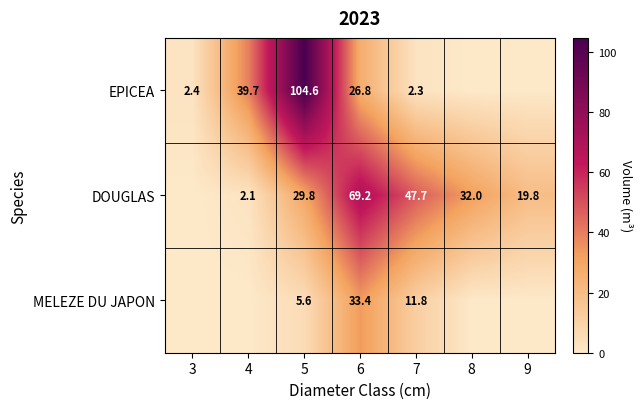

Is the value of DOUGLAS at 6 greater than the value of EPICEA at 6?

Yes